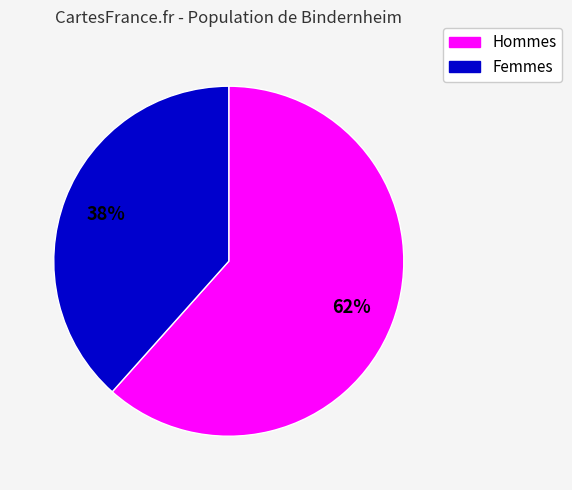

To the nearest percent, what is the average slice percentage?

50%